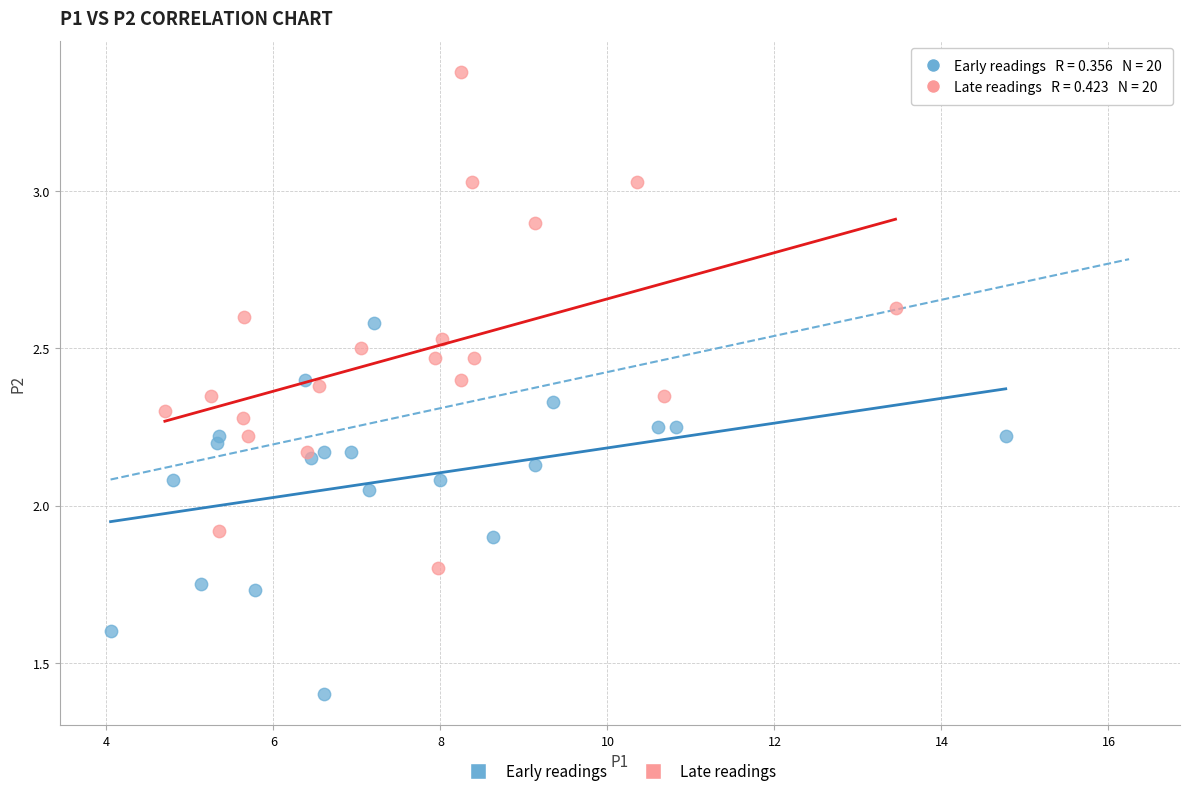

Which series contains the highest Y value?

Late readings